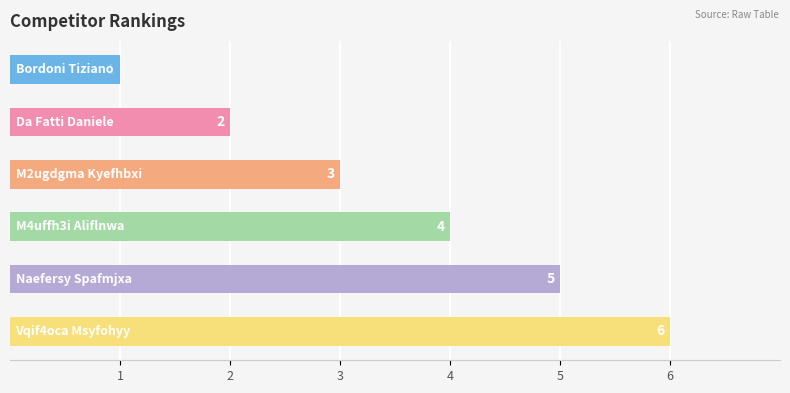

Does the chart contain stacked bars?

No